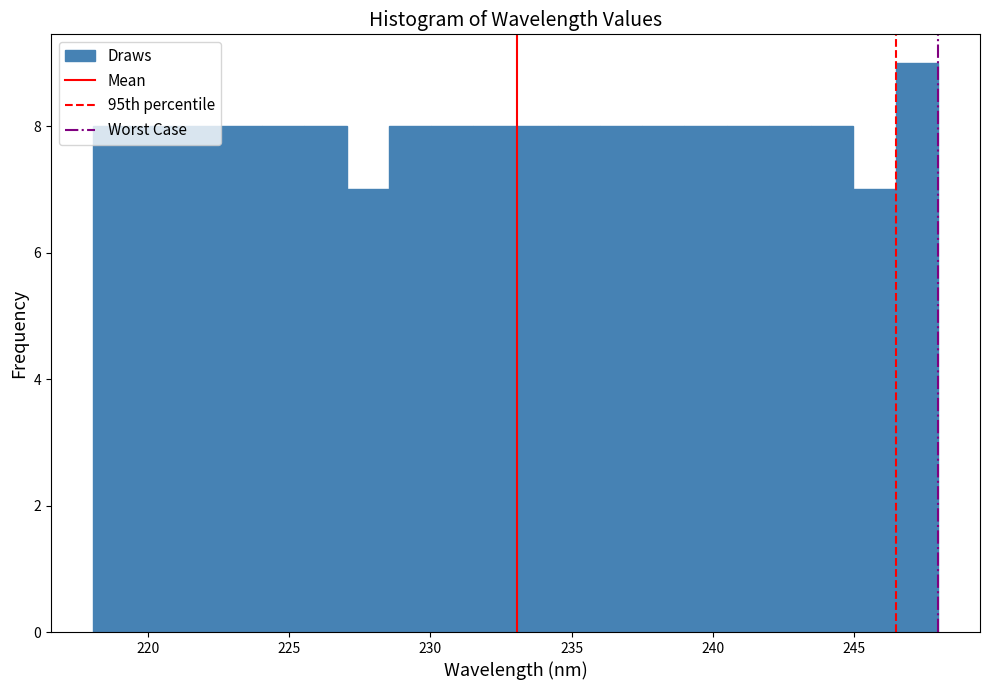

Read against the x-axis, roughly where is the centre of the tallest bar?

247.0